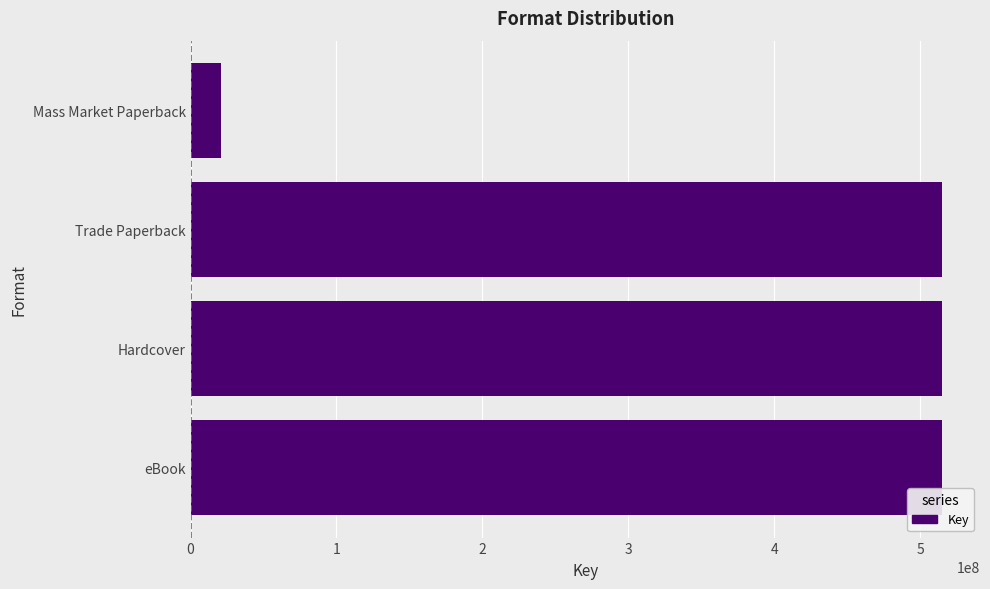

What is the difference between the maximum and minimum values?

494494060